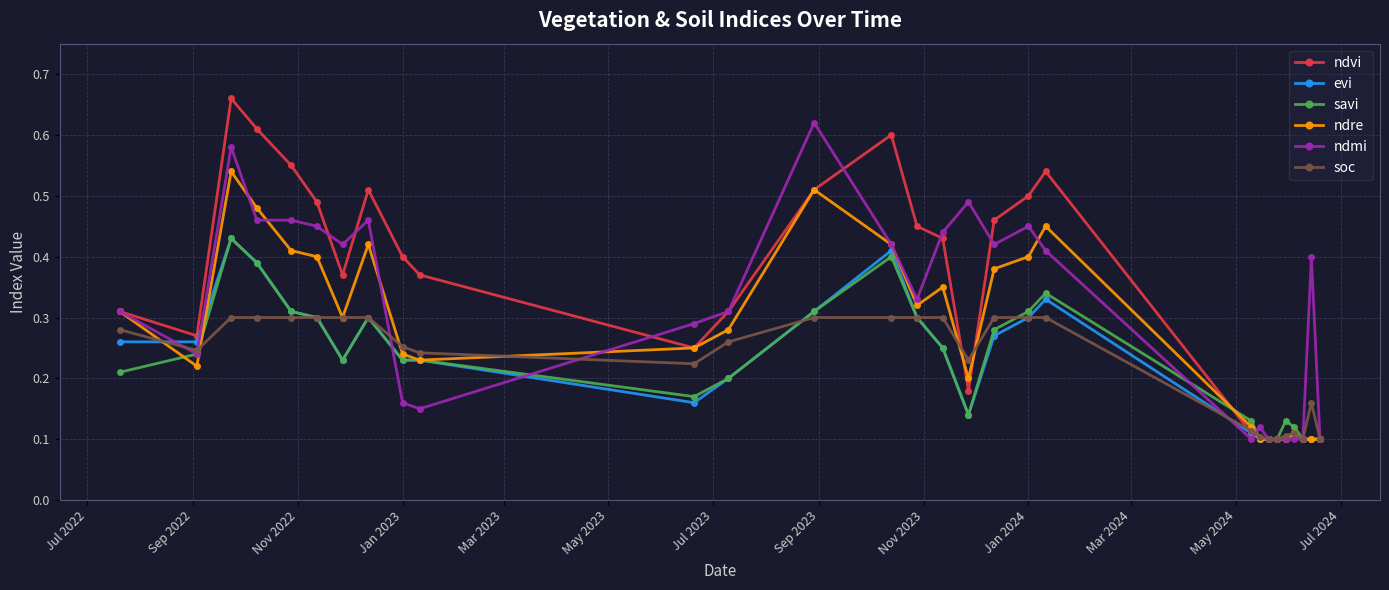

How many lines are shown in the chart?

6